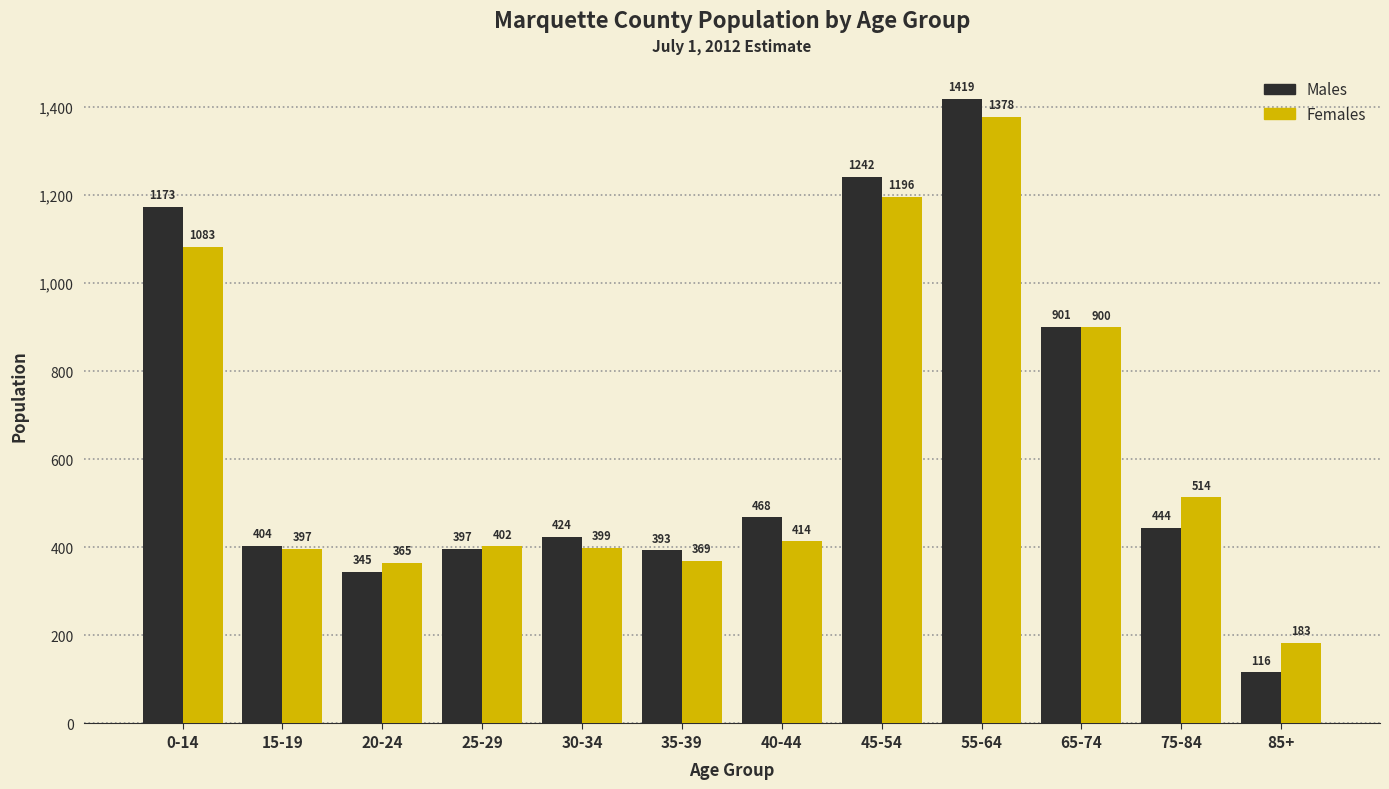

Does the chart contain stacked bars?

No